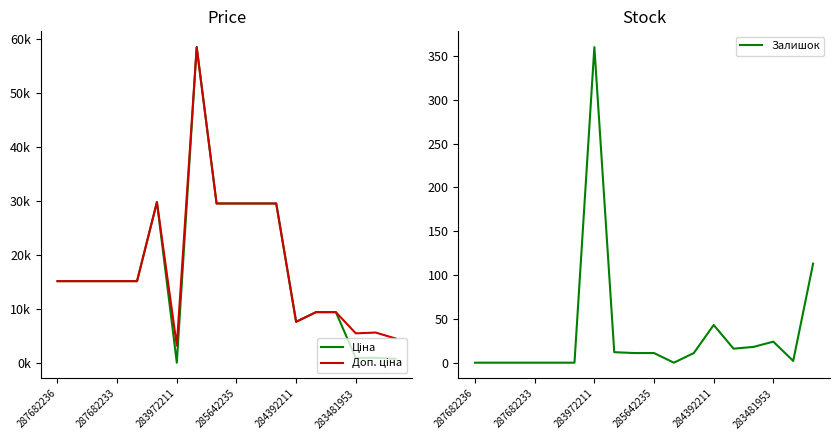

Which series has the widest spread of values?

Ціна